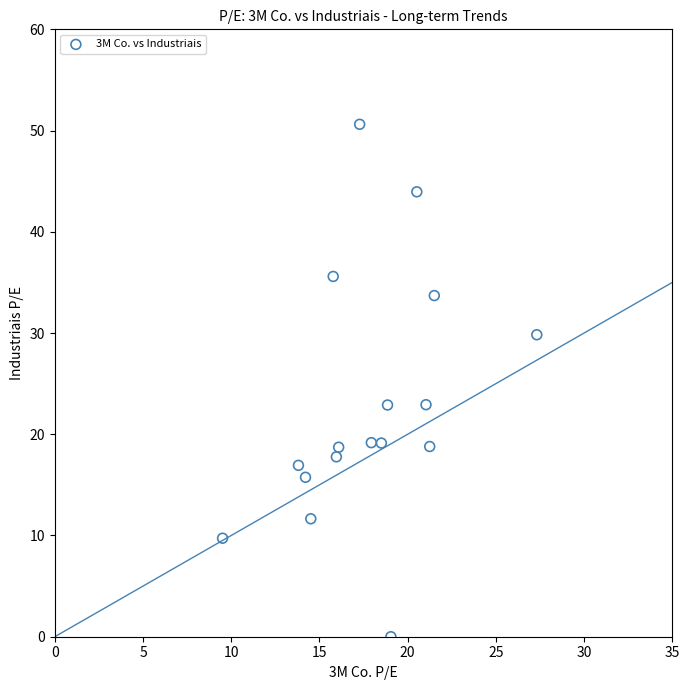

What is the range of X values (max minus min)?

17.8